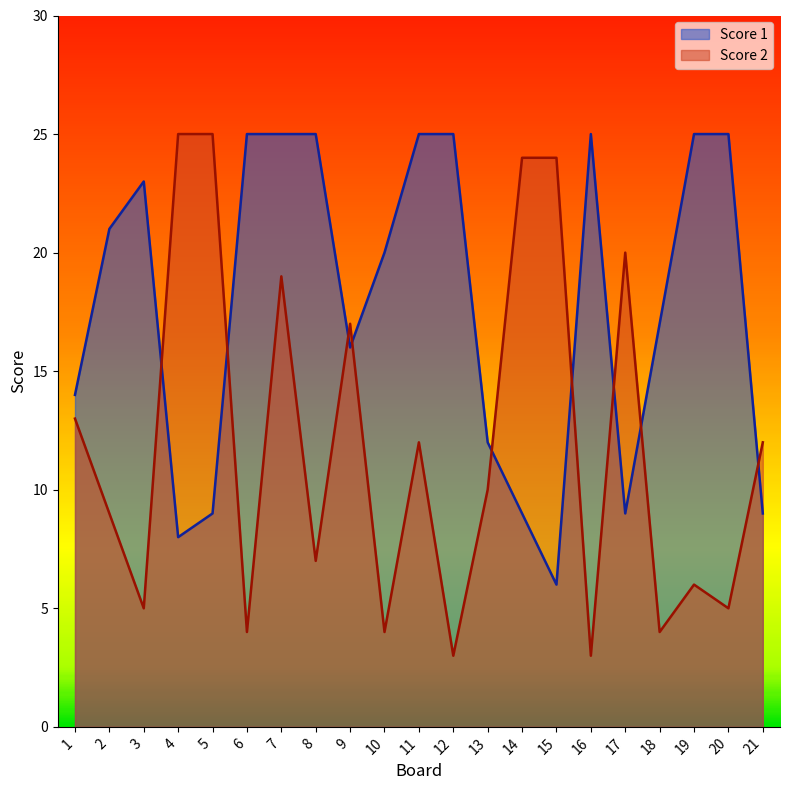

What is the approximate value of Score 1 at 20?

25